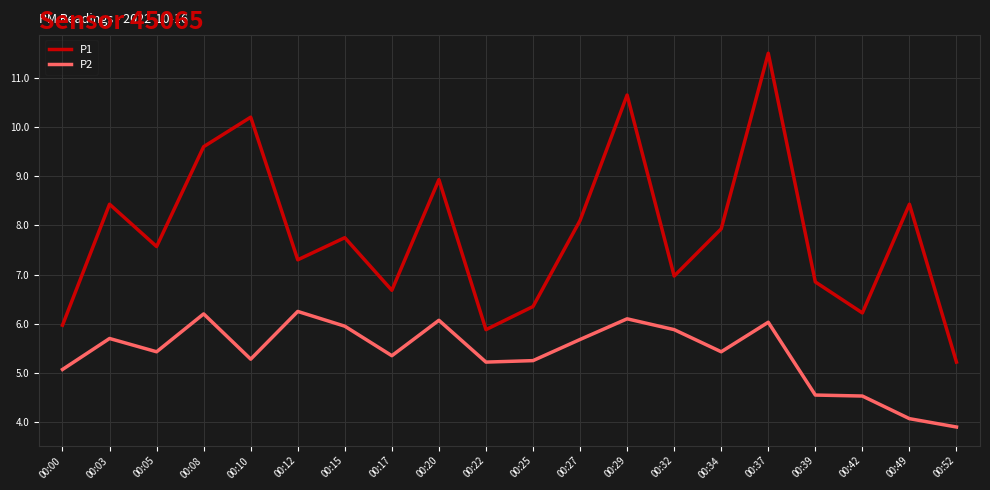

What value does the P2 series have at 00:15?

6.0